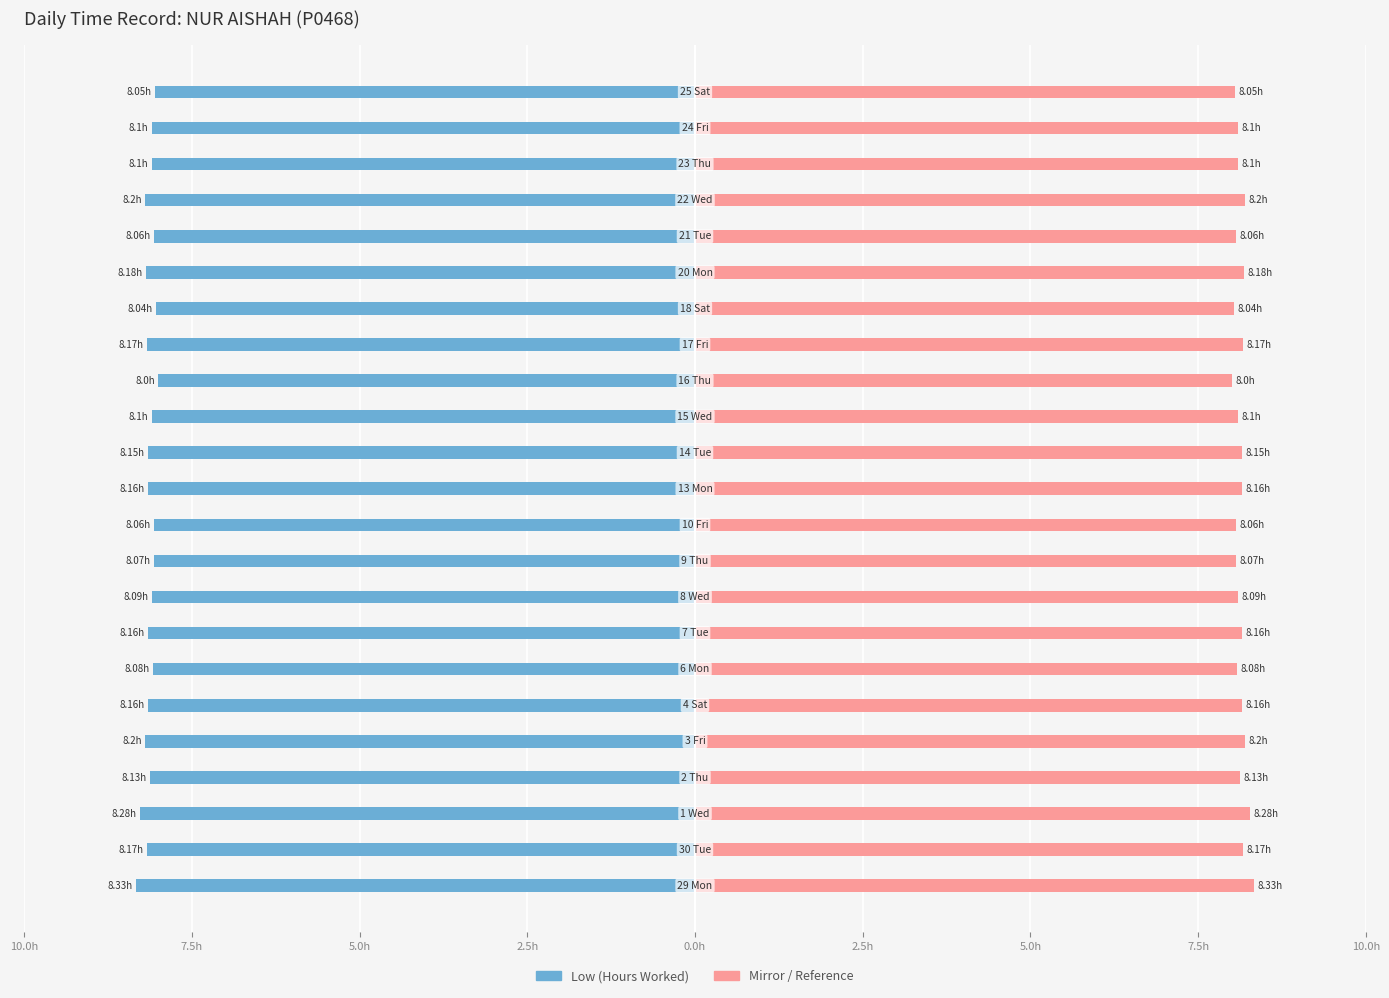

The value of Low (Hours Worked) at 21 is -2.2. True or false?

False